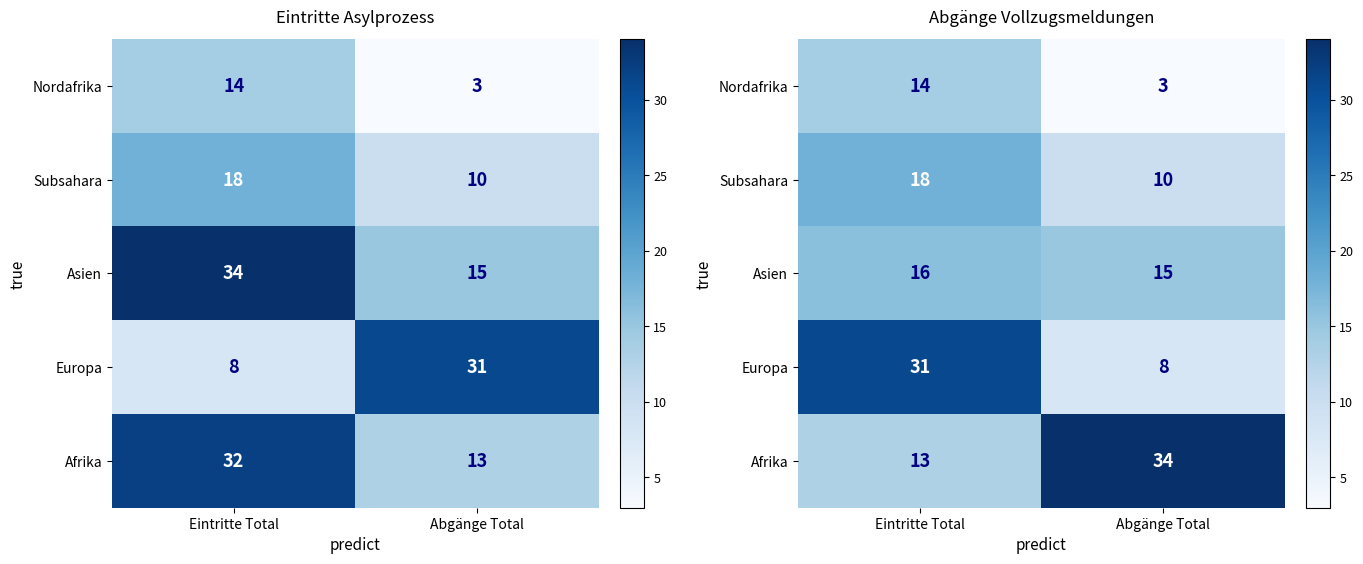

The Asien series shows 15 at Abgänge Total. True or false?

True